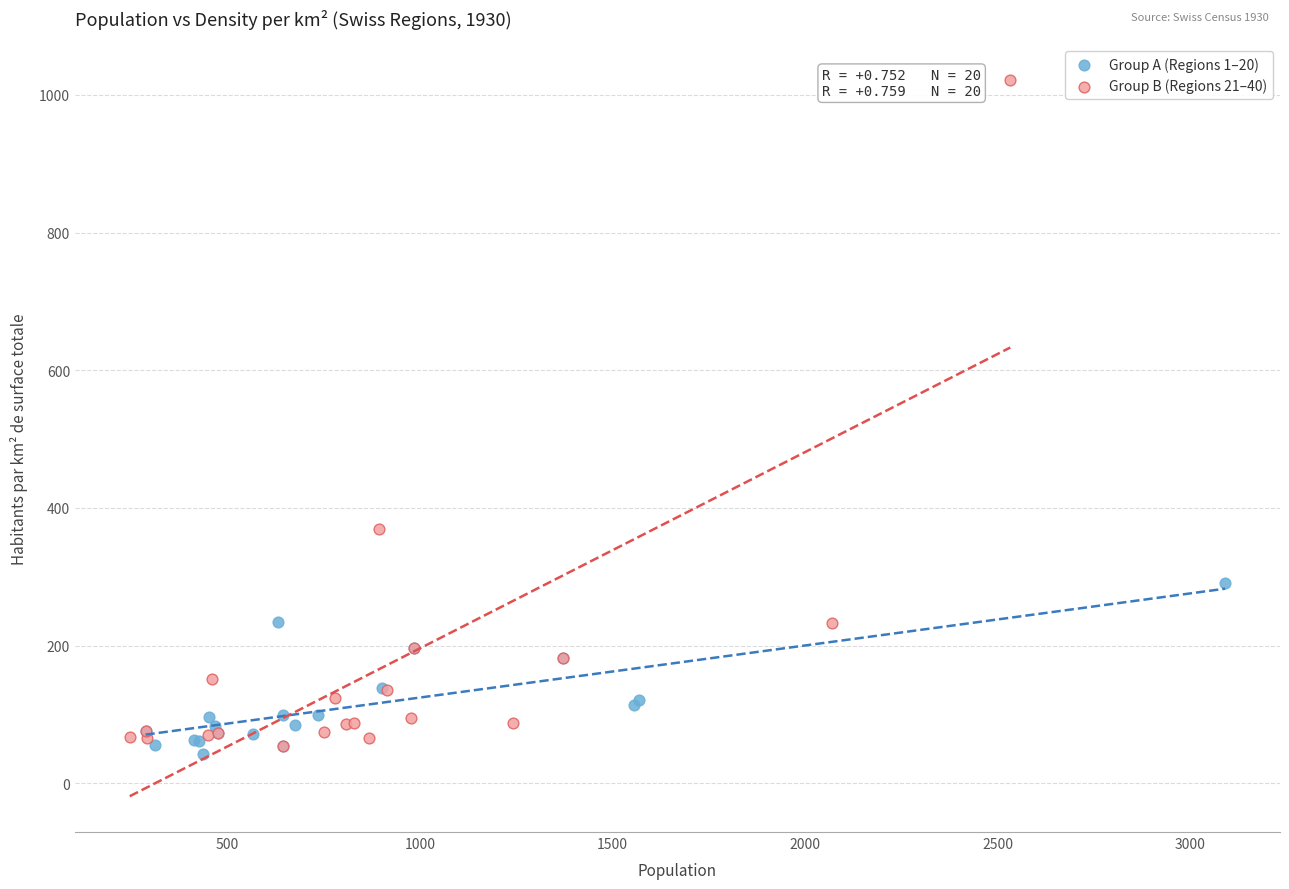

Which series contains the lowest Y value?

Group A (Regions 1–20)